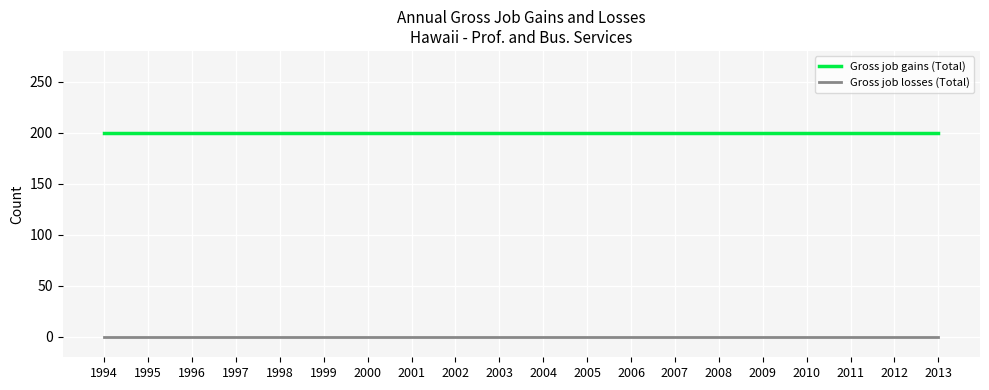

What is the total value across all series at 1995?

200